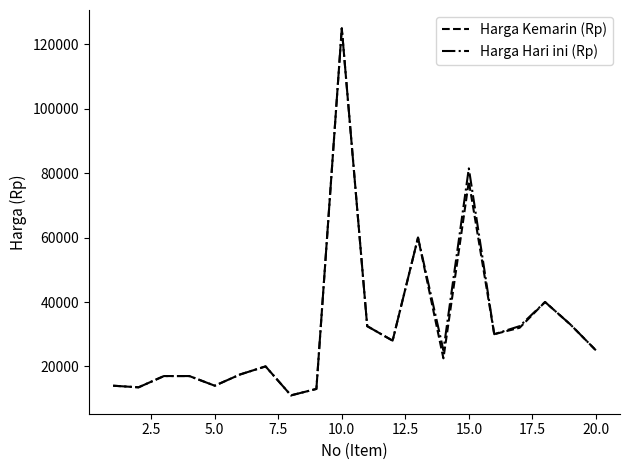

What is the maximum value for Harga Hari ini (Rp)?

125000